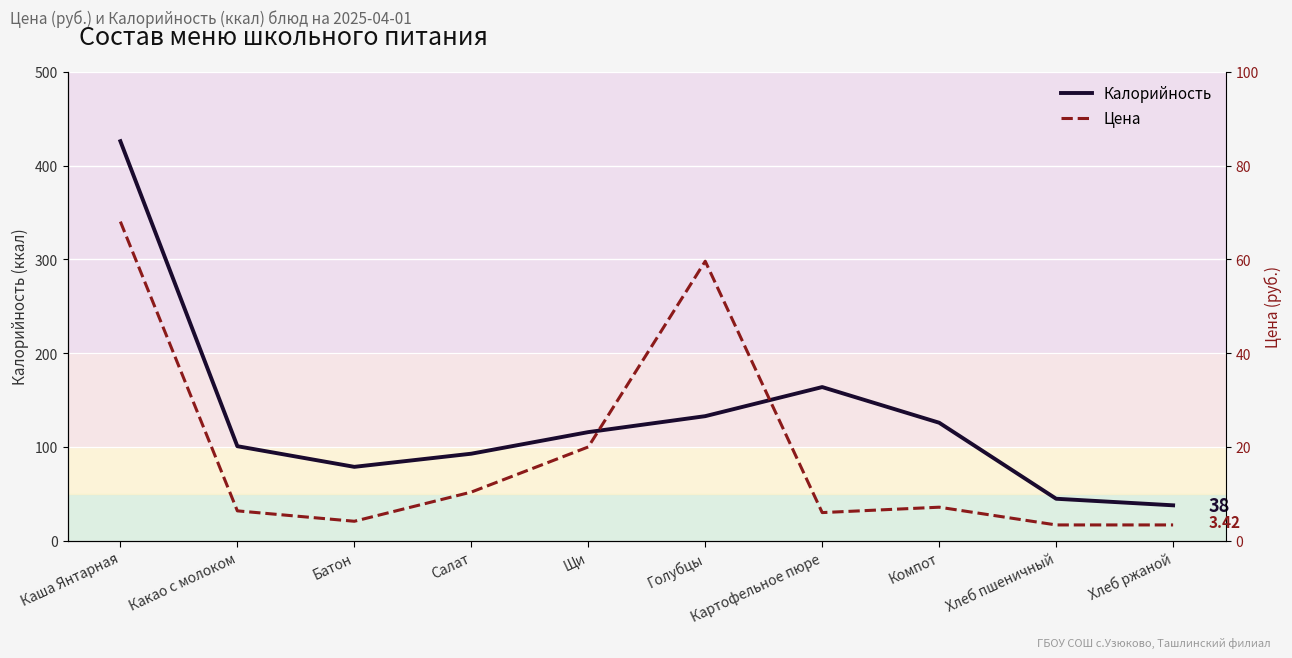

What is the minimum value shown in the chart?

3.4